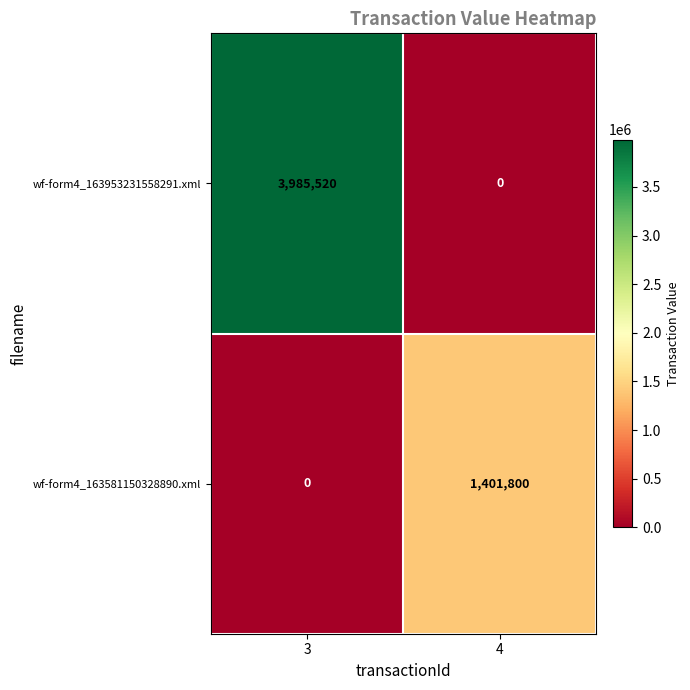

Which label corresponds to the largest value in the chart?

3